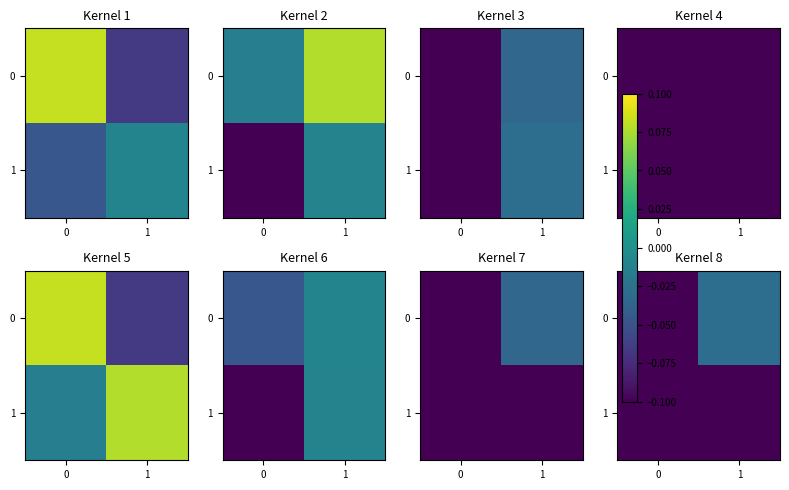

True or false: 1 has a value of -0.0 at 0.

False